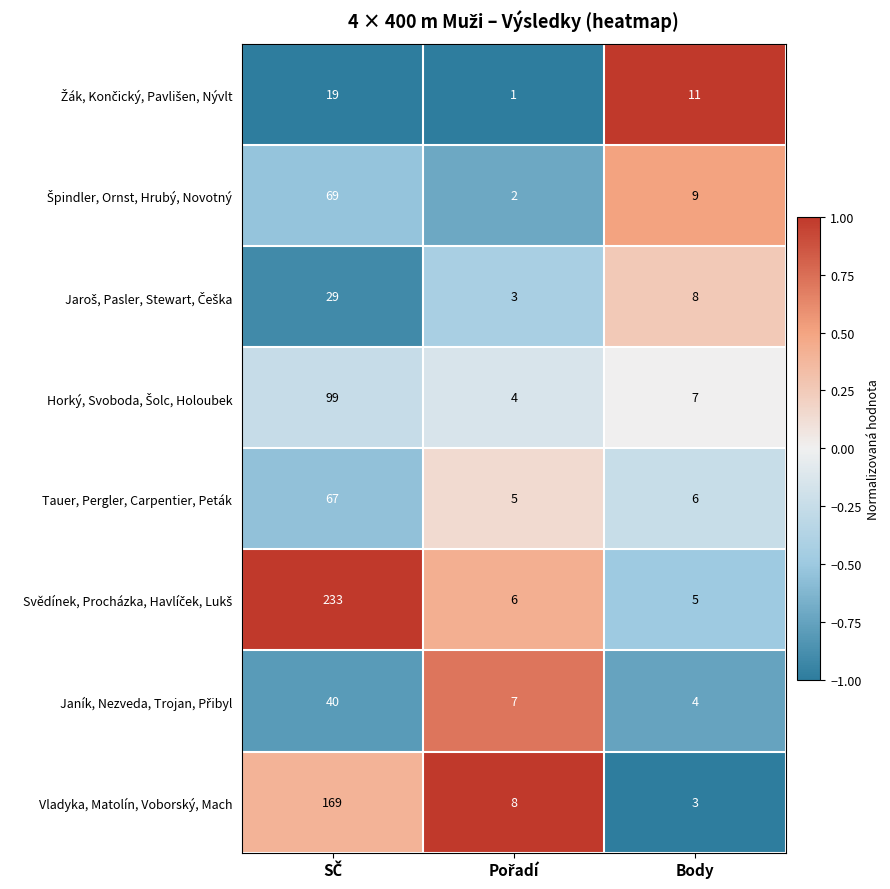

True or false: Vladyka, Matolín, Voborský, Mach has a value of 5 at Body.

False